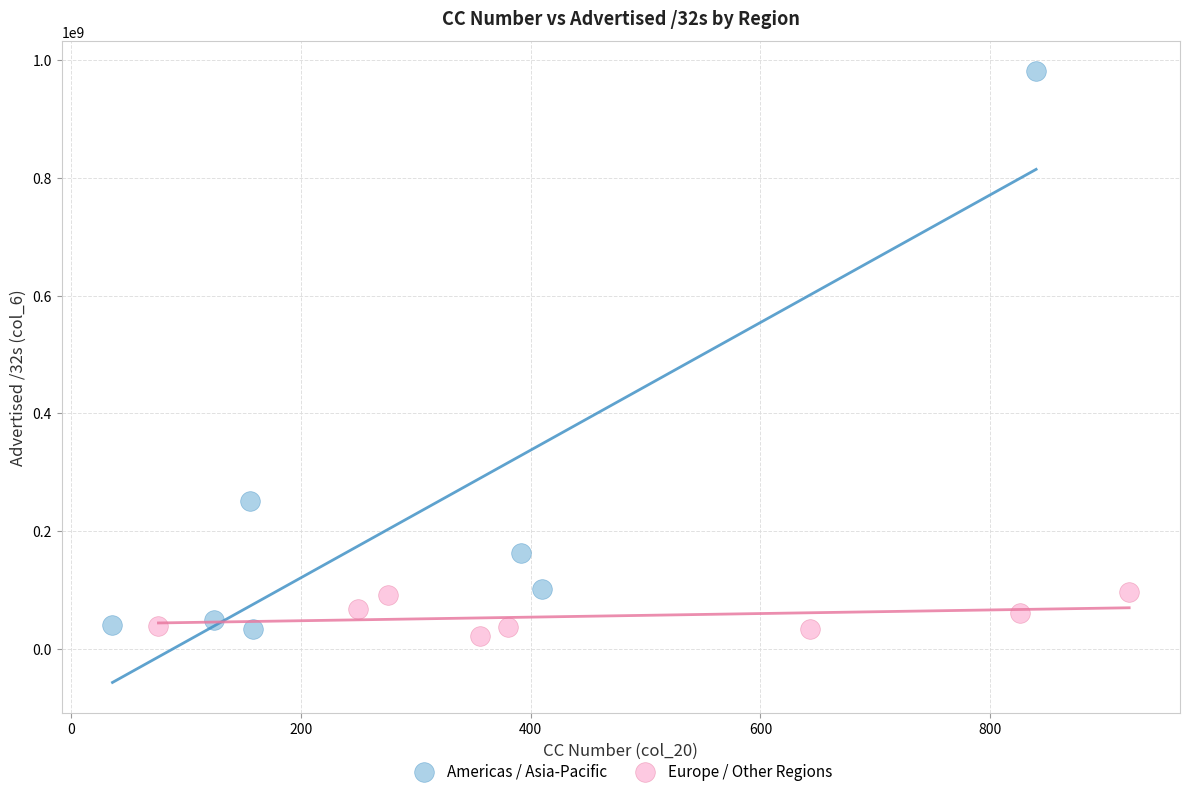

What are all the series names shown in the legend?

Americas / Asia-Pacific, Europe / Other Regions